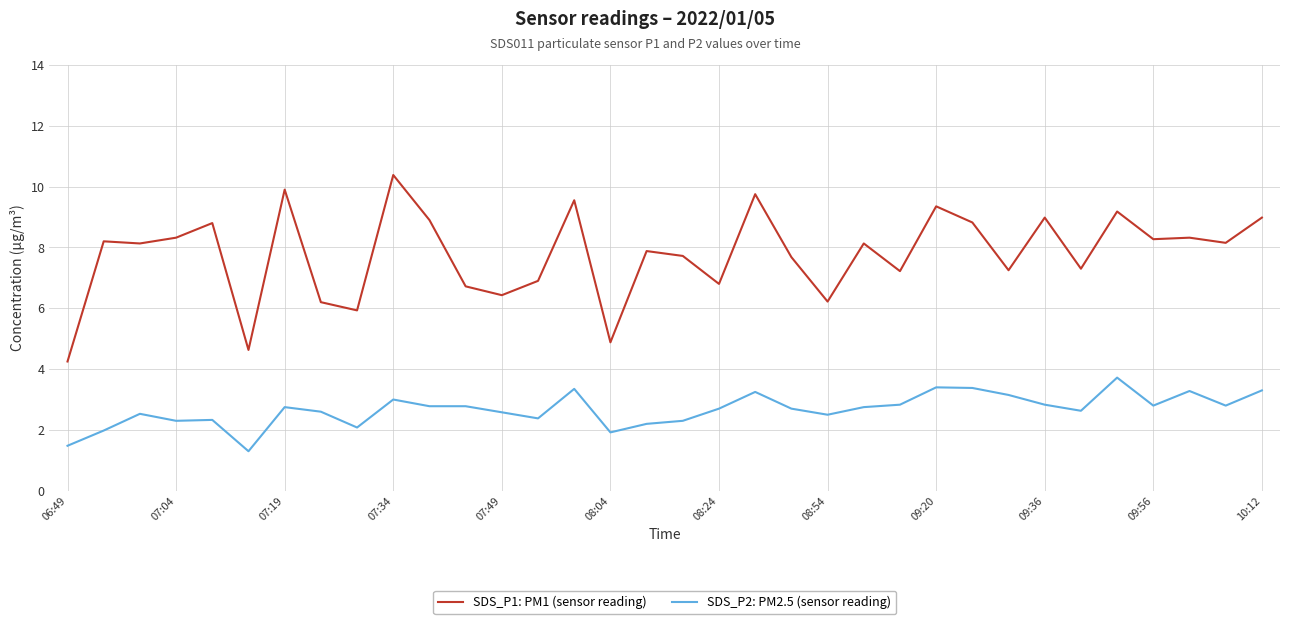

Which series has the largest total across all categories?

SDS_P1: PM1 (sensor reading)